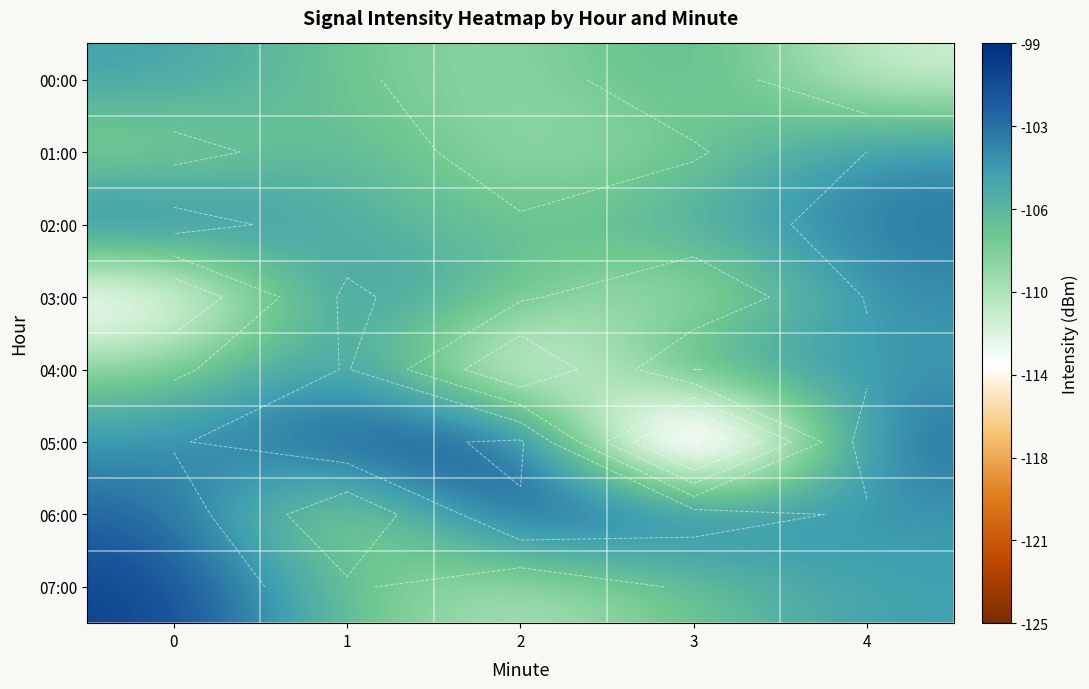

What is the spread (max minus min) of values at 1?

10.1